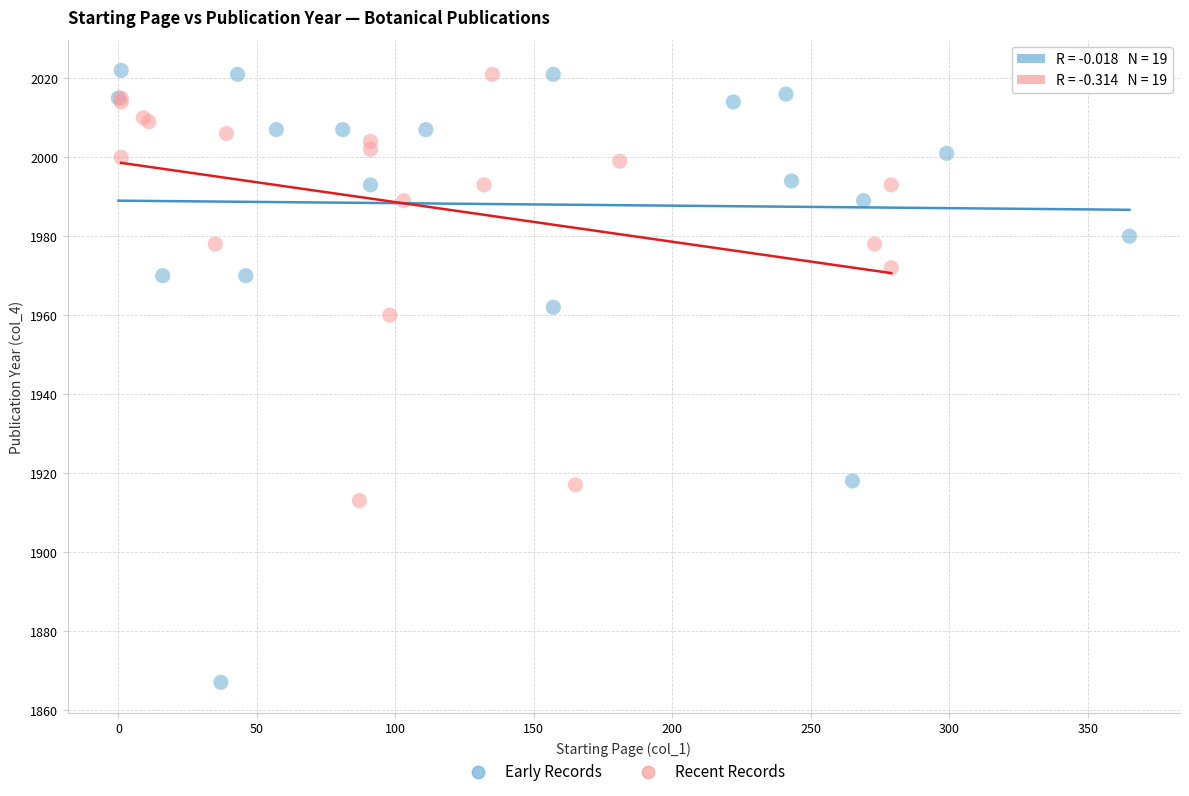

Which series contains the lowest Y value?

Early Records